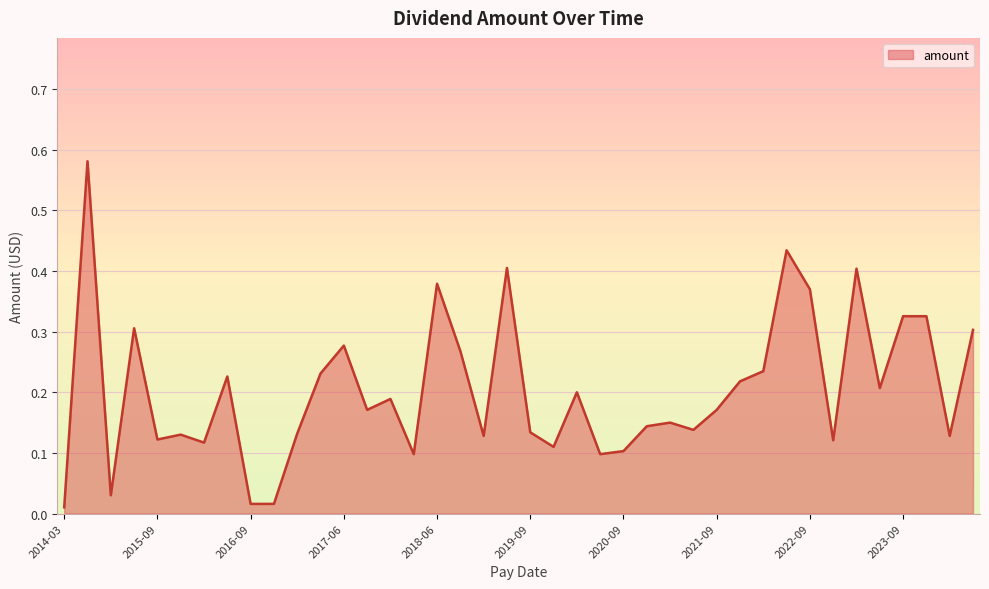

Reading left to right, transcribe all the data shown in this chart.

2024-03-22=0.3	2023-12-22=0.1	2023-09-22=0.3	2023-09-21=0.3	2023-06-23=0.2	2023-03-24=0.4	2022-12-23=0.1	2022-09-23=0.4	2022-06-30=0.4	2022-03-31=0.2	2021-12-31=0.2	2021-09-30=0.2	2021-06-30=0.1	2021-03-31=0.1	2020-12-31=0.1	2020-09-30=0.1	2020-06-30=0.1	2020-03-31=0.2	2019-12-31=0.1	2019-09-30=0.1	2019-06-28=0.4	2019-03-29=0.1	2018-12-31=0.3	2018-06-29=0.4	2018-03-29=0.1	2017-12-29=0.2	2017-09-29=0.2	2017-06-30=0.3	2017-03-31=0.2	2016-12-30=0.1	2016-09-30=0.0	2016-09-29=0.0	2016-06-30=0.2	2016-03-31=0.1	2015-12-31=0.1	2015-09-30=0.1	2015-06-30=0.3	2015-03-31=0.0	2014-06-30=0.6	2014-03-31=0.0